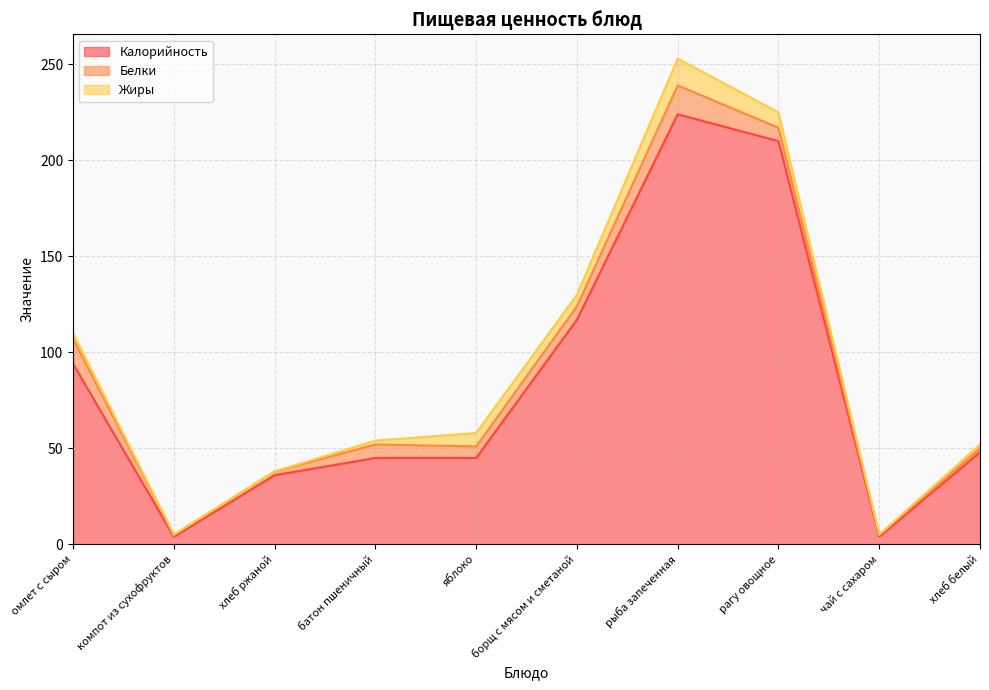

Which series has the largest total across all categories?

Калорийность